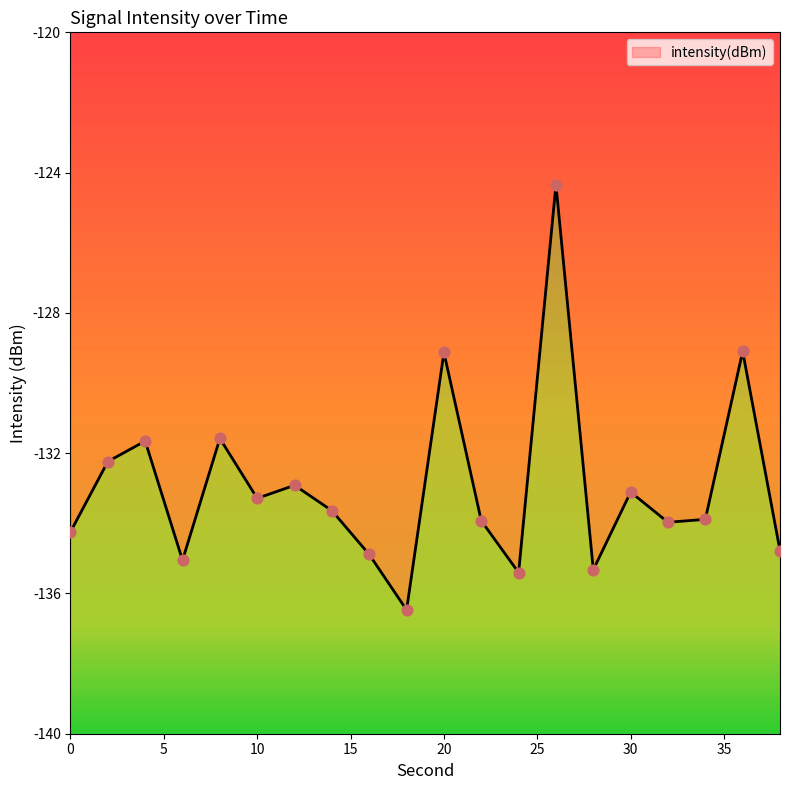

What is the change in value from 2 to 32?

-1.7